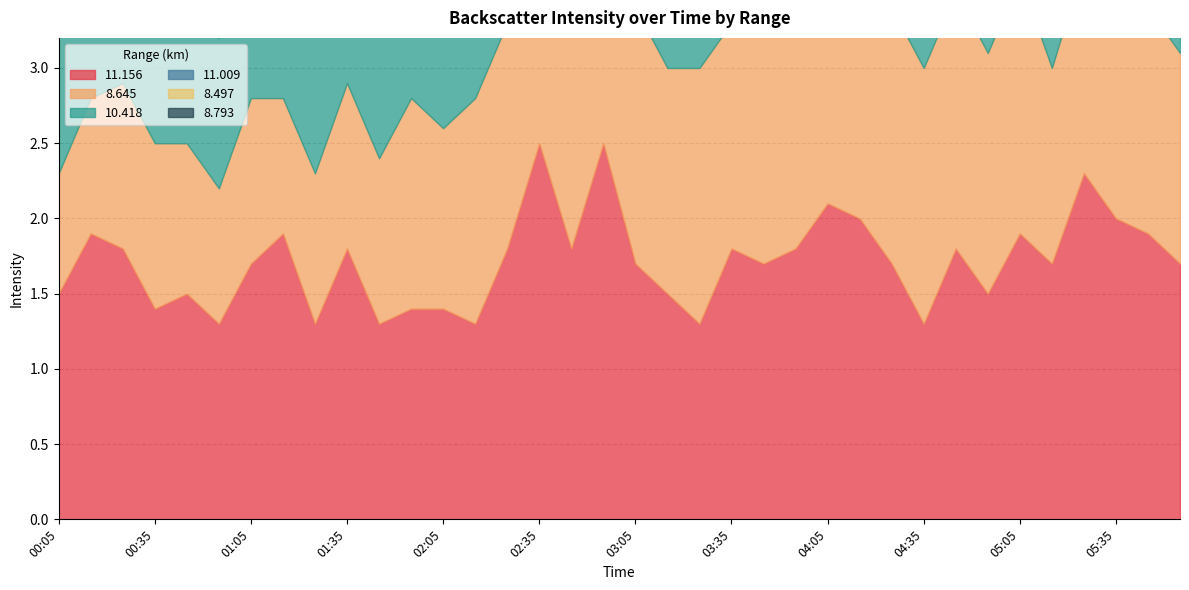

Where do   8.497 and   8.793 first cross each other?

00:45 and 00:55